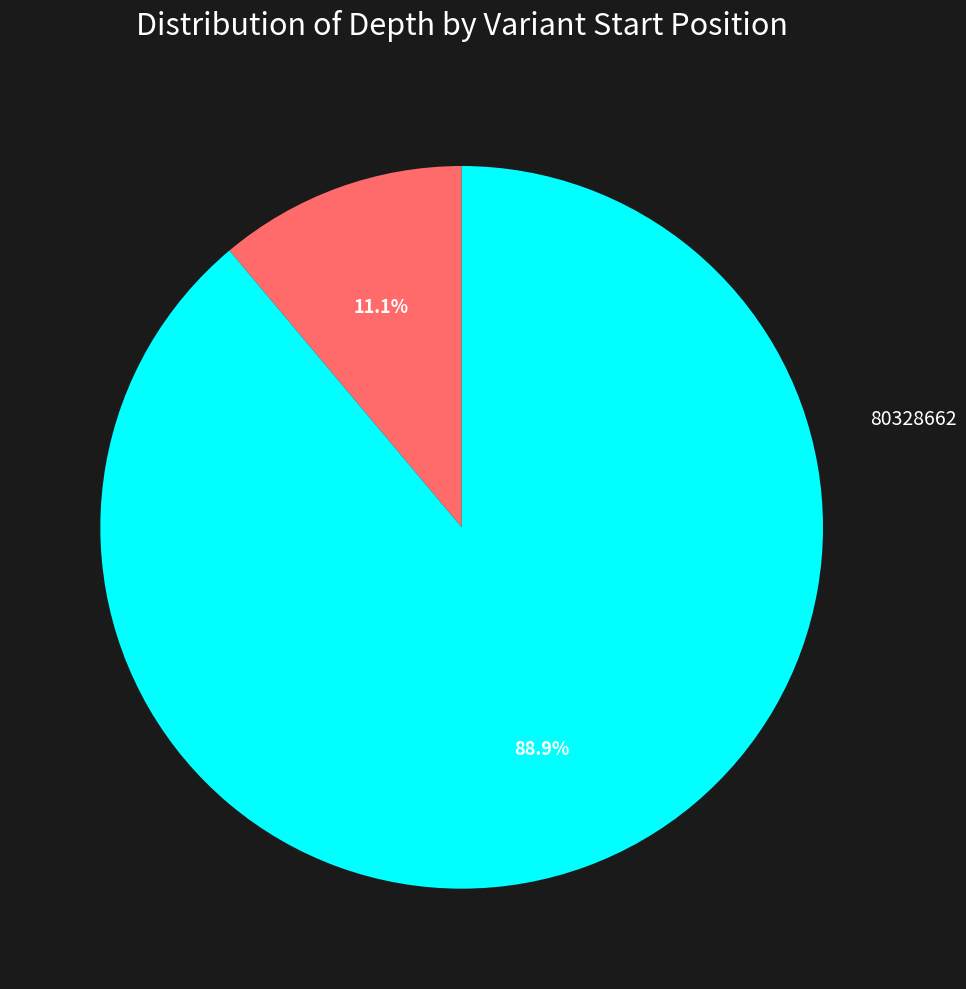

True or false: 80330023 accounts for 89% of the total.

True